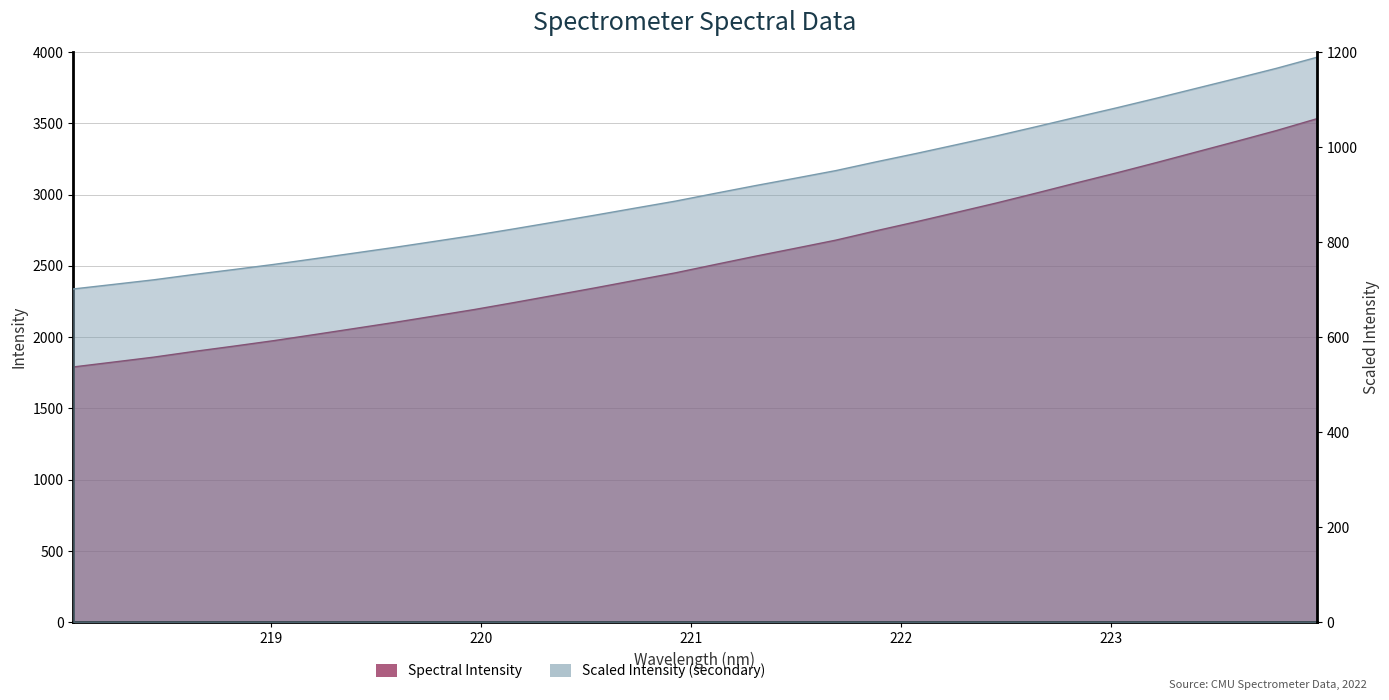

Reading right to left, transcribe all the data shown in this chart.

223.9802=3532.9	223.7895=3450.6	223.5987=3374.7	223.408=3300.2	223.2172=3225.5	223.0264=3152.8	222.8355=3082.7	222.6447=3011.3	222.4538=2941.4	222.263=2875.3	222.0721=2809.7	221.8812=2746.6	221.6902=2681.1	221.4993=2624.4	221.3083=2568.6	221.1174=2510.6	220.9264=2451.6	220.7354=2399.2	220.5444=2346.4	220.3533=2295.2	220.1623=2244.3	219.9712=2194.8	219.7801=2149.2	219.589=2103.9	219.3979=2061.0	219.2067=2018.2	219.0156=1976.2	218.8244=1937.4	218.6332=1899.9	218.442=1860.0	218.2508=1825.5	218.0596=1791.3